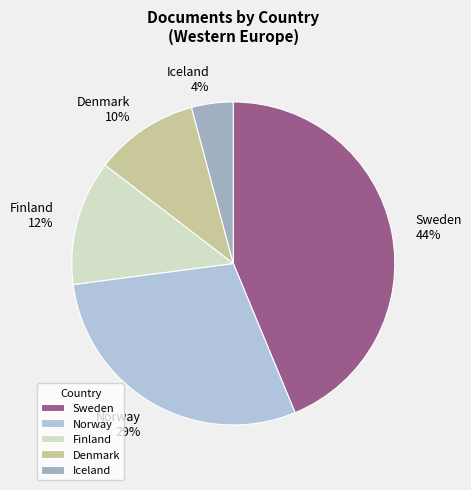

Which category has the smallest portion of the pie?

Iceland